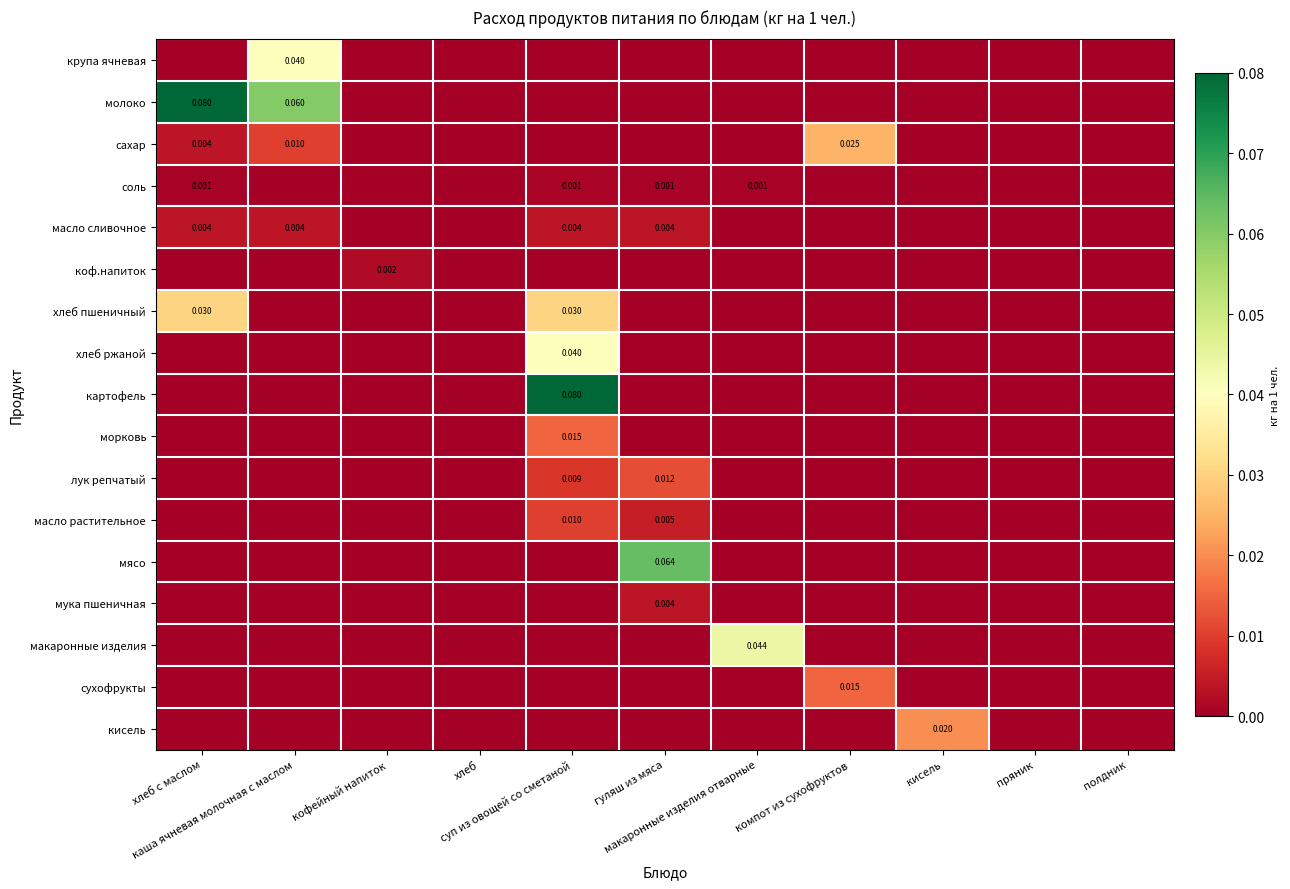

List the labels in order of крупа ячневая value, smallest first.

хлеб с маслом, кофейный напиток, хлеб, суп из овощей со сметаной, гуляш из мяса, макаронные изделия отварные, компот из сухофруктов, кисель, пряник, полдник, каша ячневая молочная с маслом